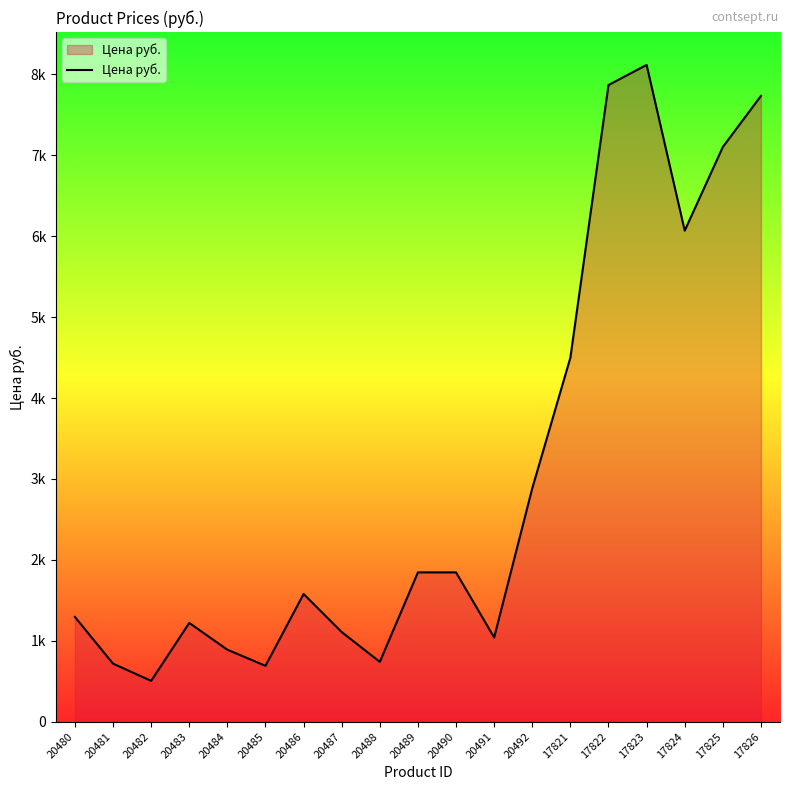

How many interior local peaks (higher than both neighbors) does the data have?

3